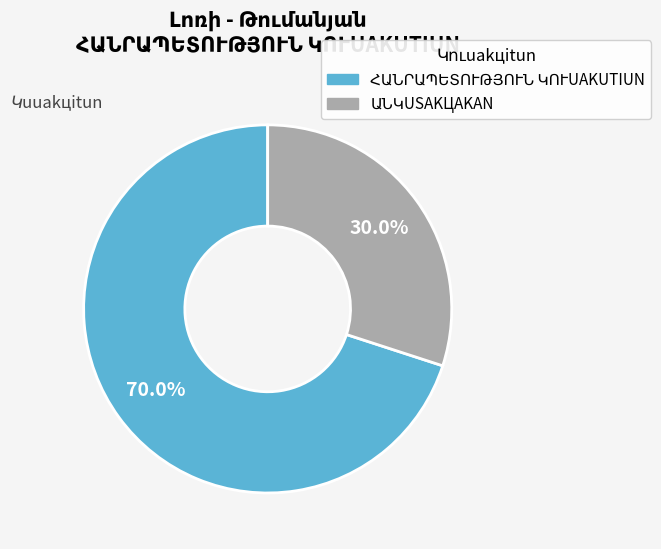

Is there a majority slice in this chart?

Yes